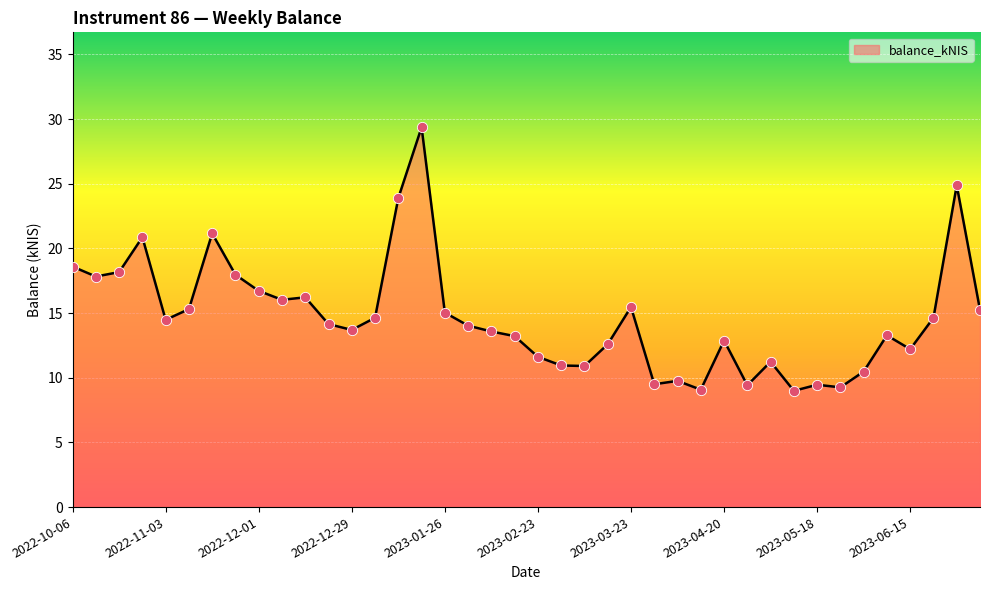

What is the smallest value displayed?

9.0